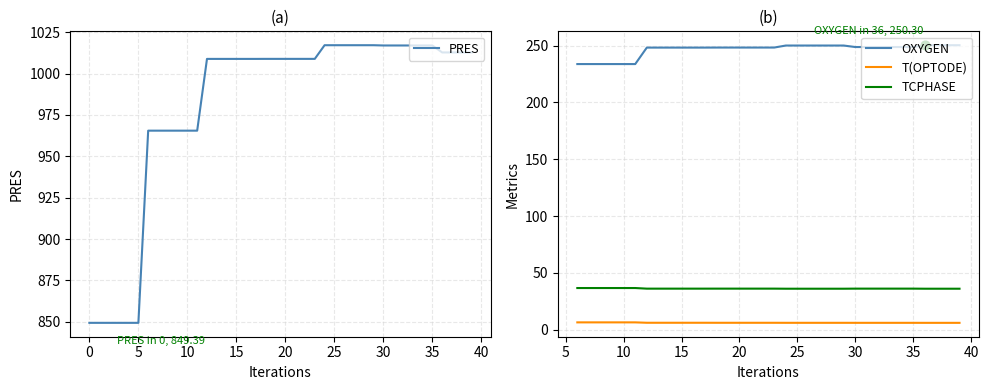

At which category is the sum across all series the highest?

24